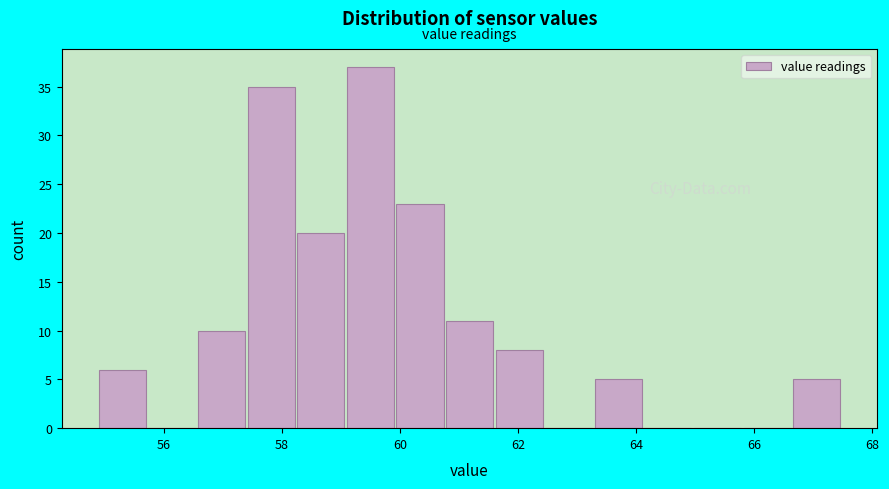

Reading left to right, transcribe this chart: for each bar, give the range it covers on the x-axis and its height. Neither the bar edges nor the heights are printed on the chart, so give them approximately, as read against the axes.

54.90 to 55.74: 6
55.74 to 56.58: 0
56.58 to 57.42: 10
57.42 to 58.26: 35
58.26 to 59.10: 20
59.10 to 59.94: 37
59.94 to 60.78: 23
60.78 to 61.62: 11
61.62 to 62.46: 8
62.46 to 63.30: 0
63.30 to 64.14: 5
64.14 to 64.98: 0
64.98 to 65.82: 0
65.82 to 66.66: 0
66.66 to 67.50: 5